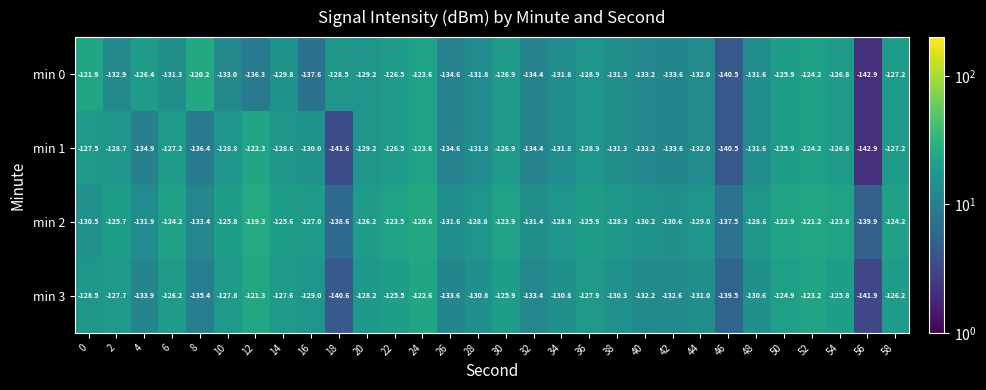

Which series has the widest spread of values?

min 0